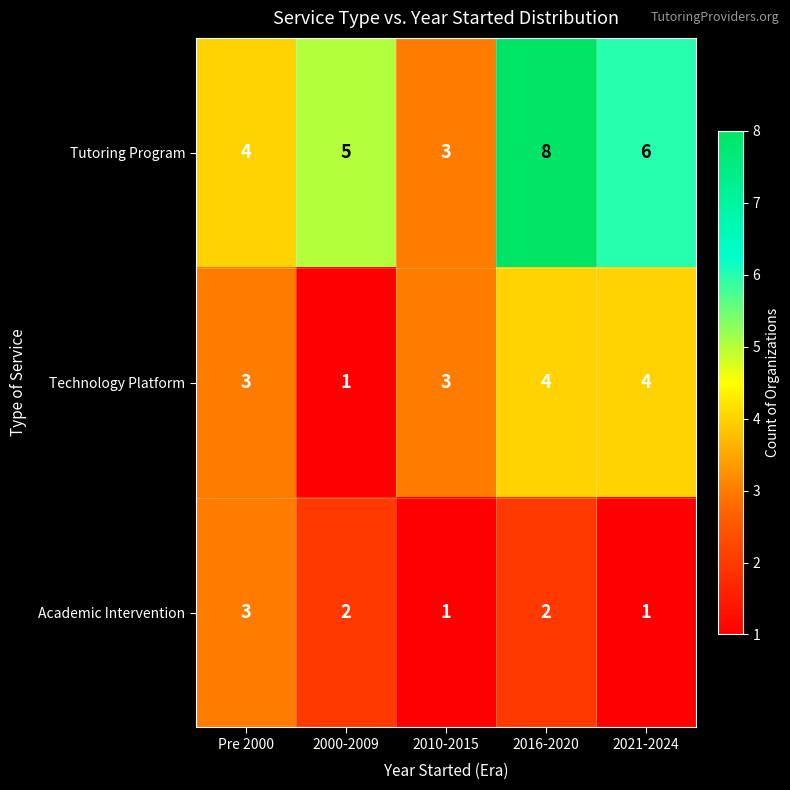

Reading left to right, transcribe all the data shown in this chart.

Tutoring Program: 4	5	3	8	6
Technology Platform: 3	1	3	4	4
Academic Intervention: 3	2	1	2	1